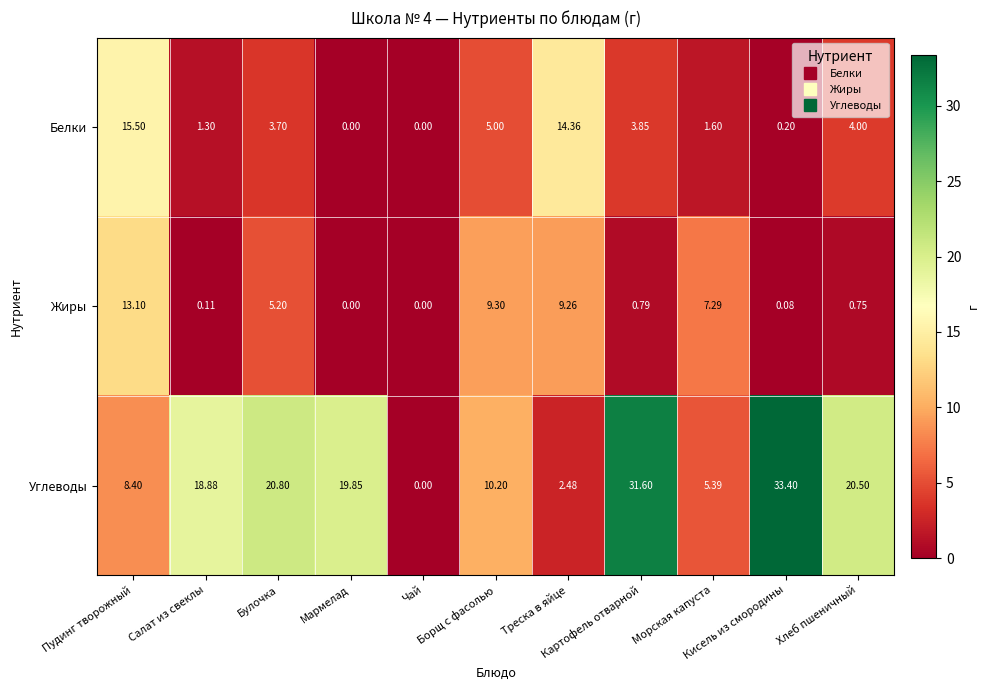

Which series has the largest range (max minus min)?

Углеводы